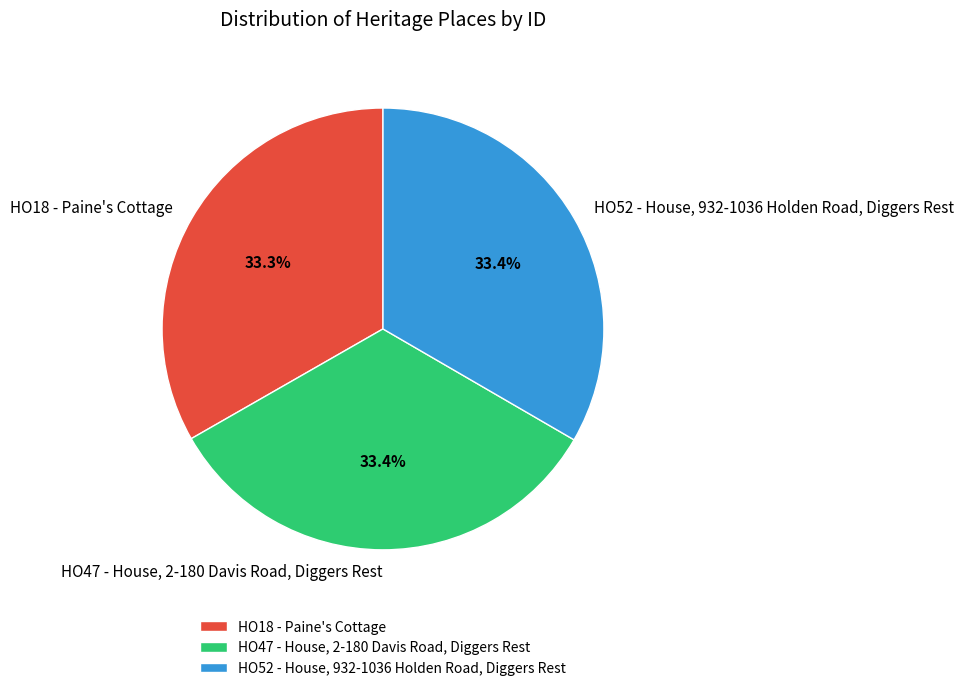

Approximately how many times larger is the value at HO47 - House, 2-180 Davis Road, Diggers Rest compared to HO52 - House, 932-1036 Holden Road, Diggers Rest?

1.0